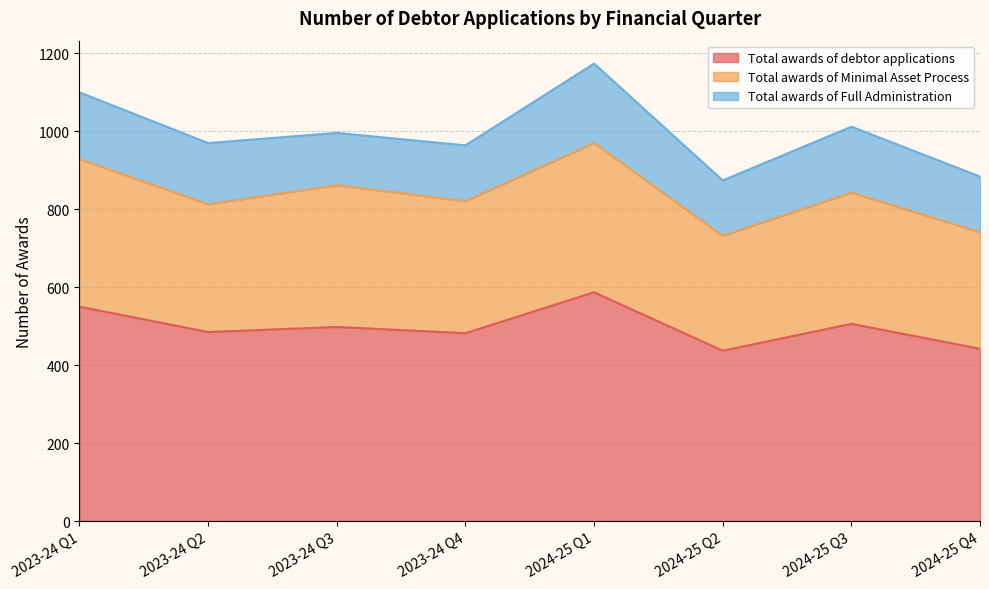

At which label does Total awards of debtor applications first exceed 498?

2023-24 Q1